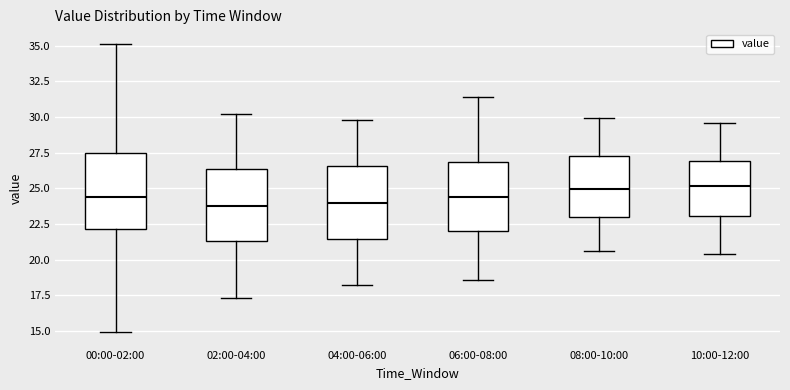

Reading left to right, read every box against the y-axis: the position of its median line, the range the box covers, and the ends of its whiskers. The values are not printed on the chart, so give them approximately, as read against the axis.

00:00-02:00: median 24.5, box 22.0 to 27.5, whiskers 15.0 to 35.0
02:00-04:00: median 24.0, box 21.5 to 26.5, whiskers 17.5 to 30.0
04:00-06:00: median 24.0, box 21.5 to 26.5, whiskers 18.0 to 30.0
06:00-08:00: median 24.5, box 22.0 to 27.0, whiskers 18.5 to 31.5
08:00-10:00: median 25.0, box 23.0 to 27.5, whiskers 20.5 to 30.0
10:00-12:00: median 25.0, box 23.0 to 27.0, whiskers 20.5 to 29.5